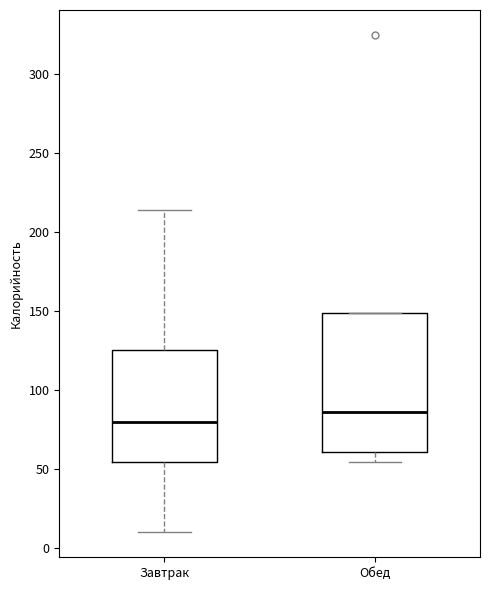

Which box is the tallest, from its lower edge to its upper edge?

Обед